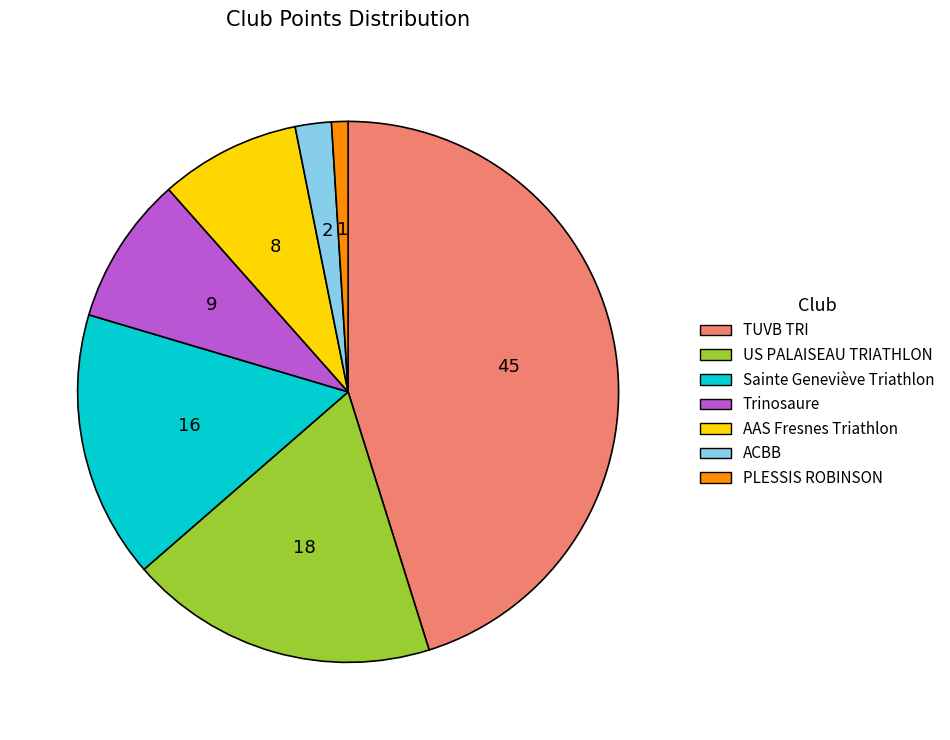

Approximately how many times larger is the value at AAS Fresnes Triathlon compared to PLESSIS ROBINSON?

8.6